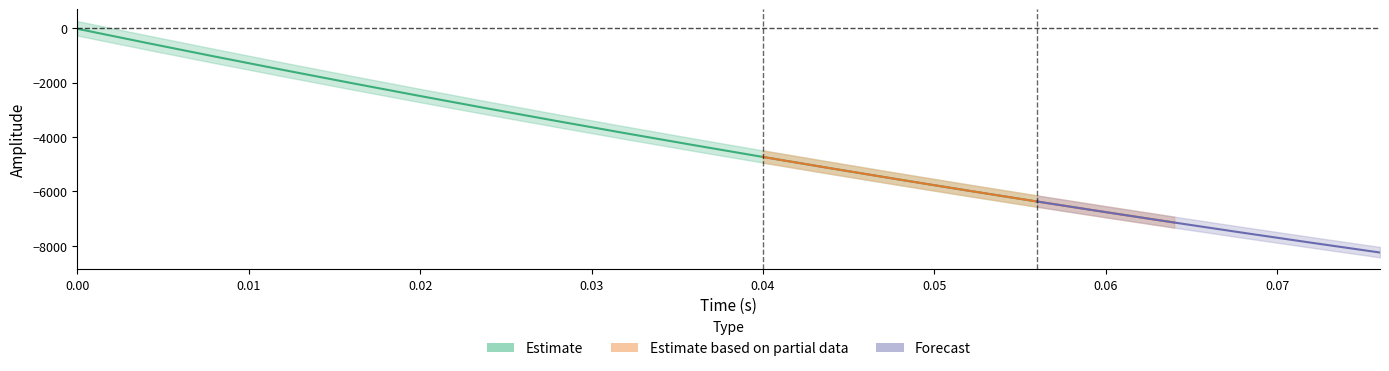

How many positive values does the high series have?

1